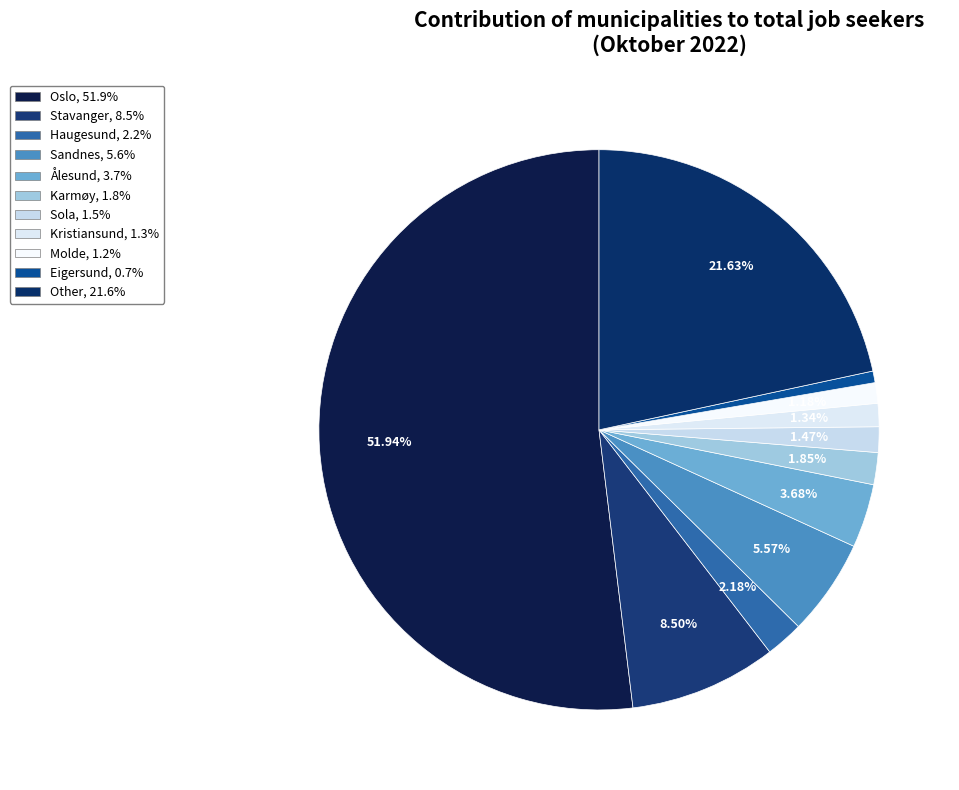

Is there any slice that represents more than half of the pie?

Yes